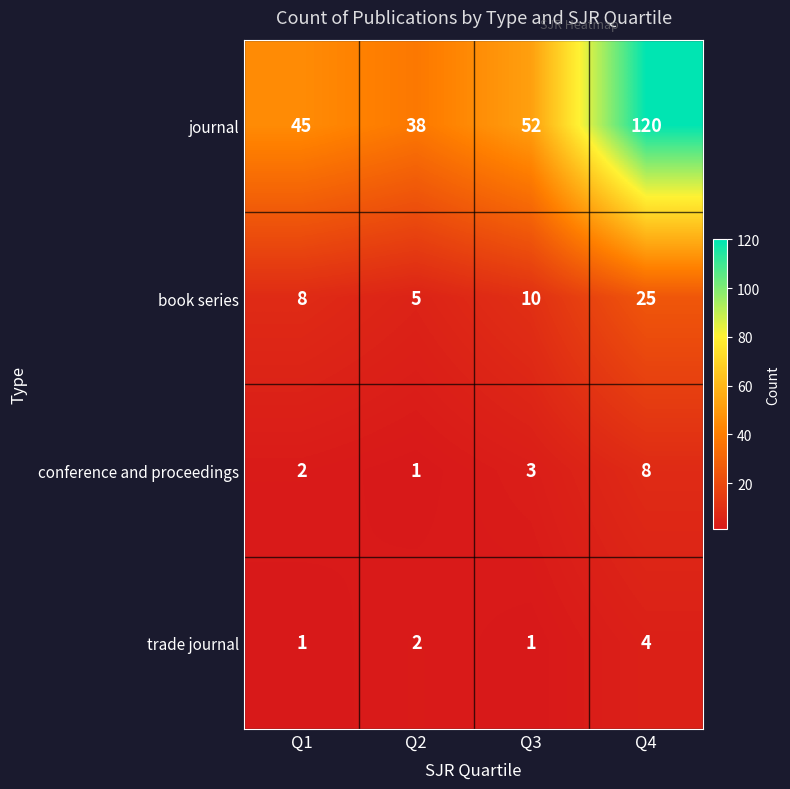

Reading left to right, what are all the values shown in this chart?

journal: Q1=45	Q2=38	Q3=52	Q4=120
book series: Q1=8	Q2=5	Q3=10	Q4=25
conference and proceedings: Q1=2	Q2=1	Q3=3	Q4=8
trade journal: Q1=1	Q2=2	Q3=1	Q4=4